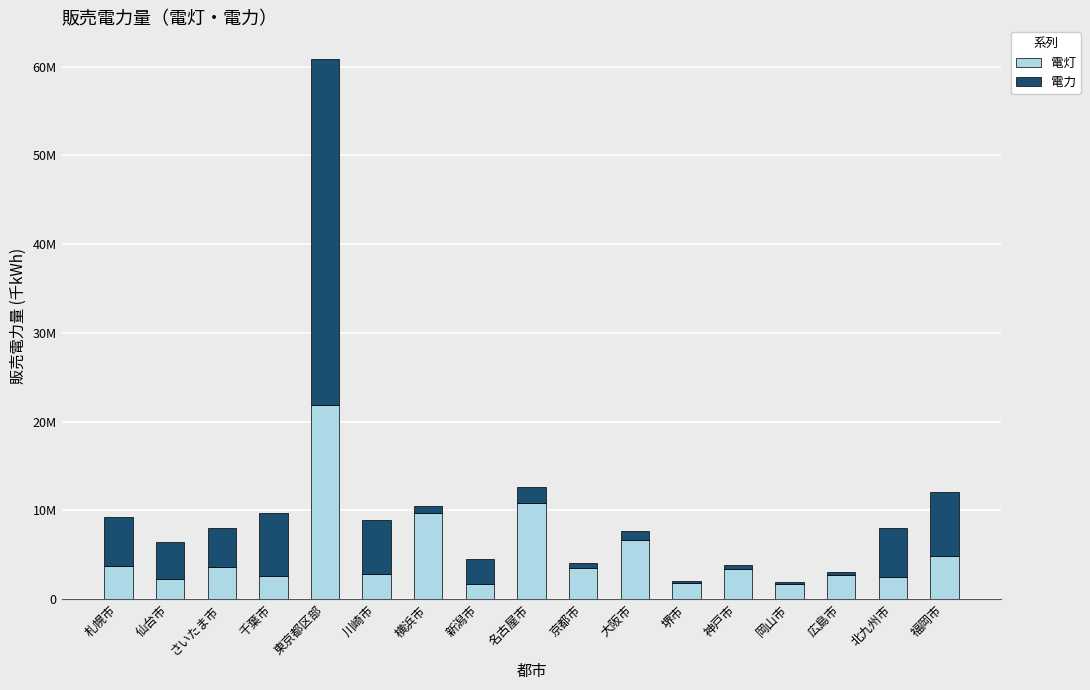

Rank the series by their maximum value, from highest to lowest.

電力, 電灯